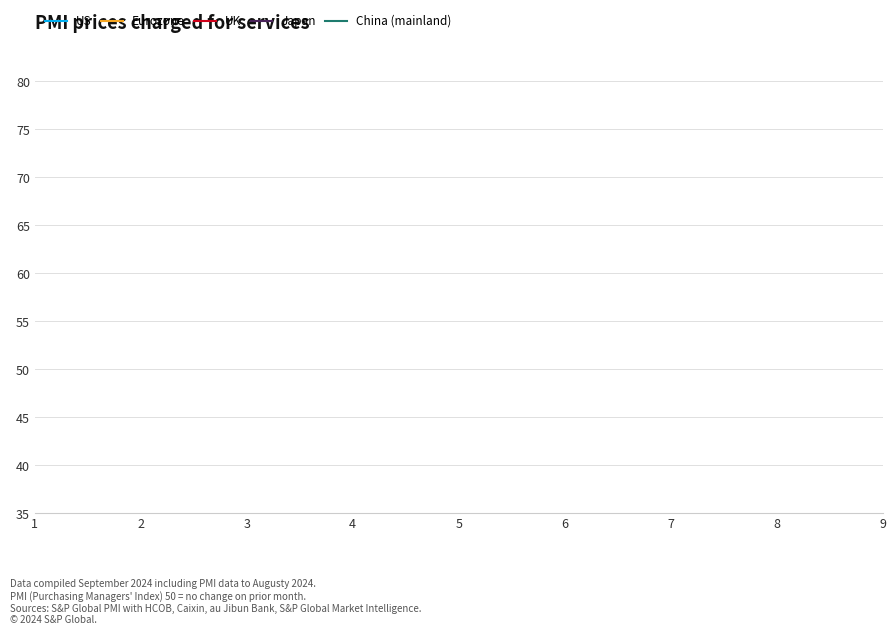

How many data points in Japan are above 4?

4